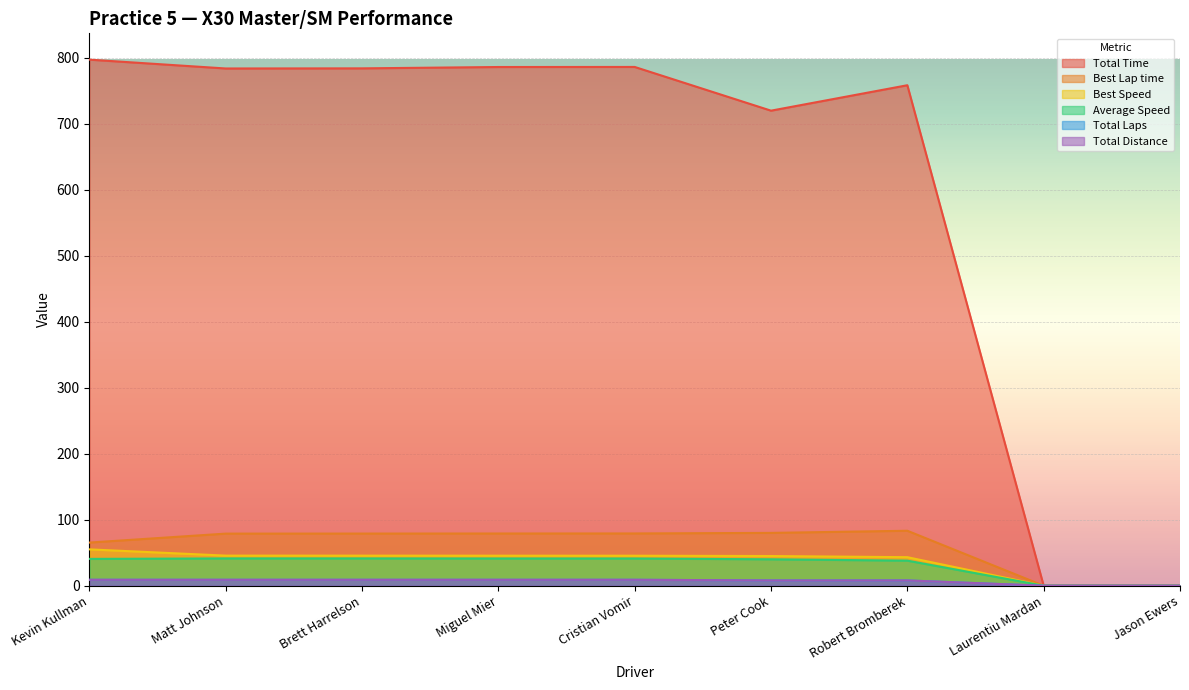

What is the greatest value displayed?

797.2